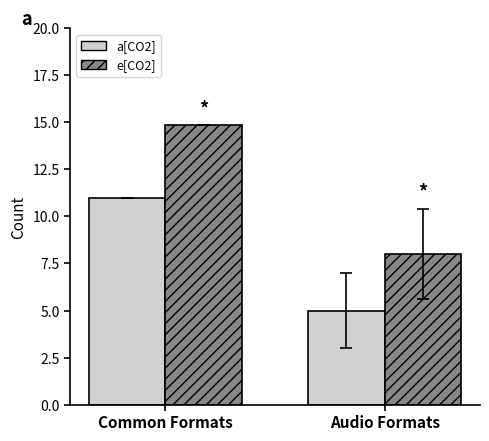

What is the total value across all series at Common Formats?

25.9